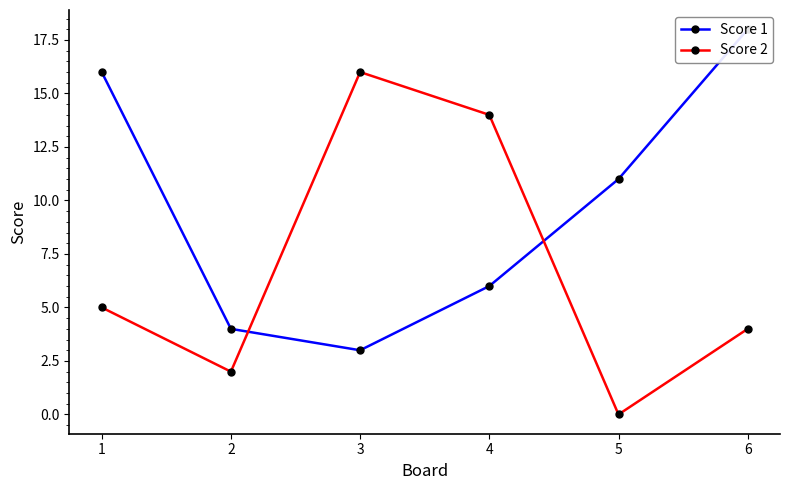

What is the difference between the maximum and minimum values in the Score 1 series?

15